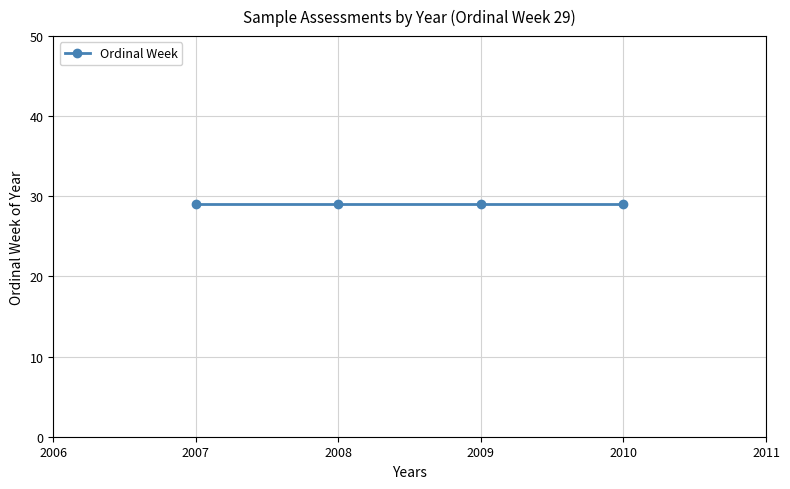

How many distinct data groups are displayed?

1